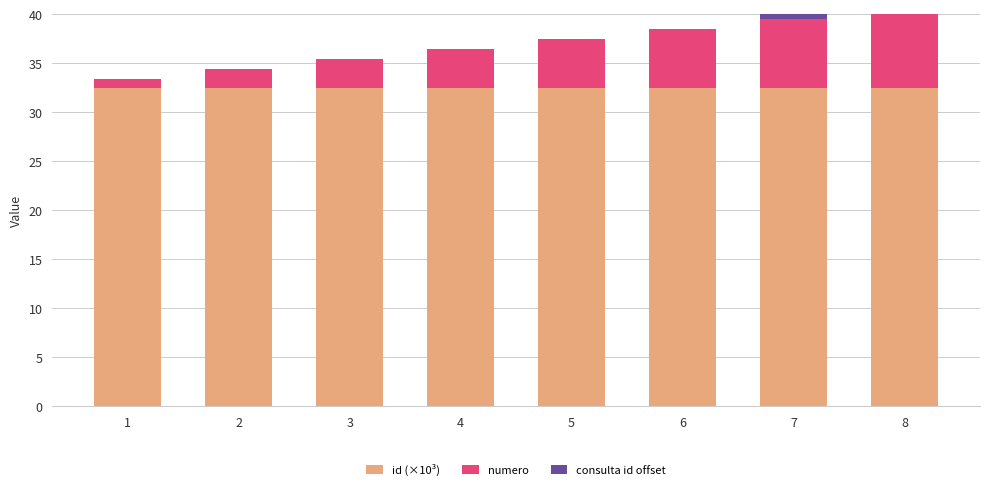

Rank the series by their maximum value, from lowest to highest.

consulta id offset, numero, id (×10³)